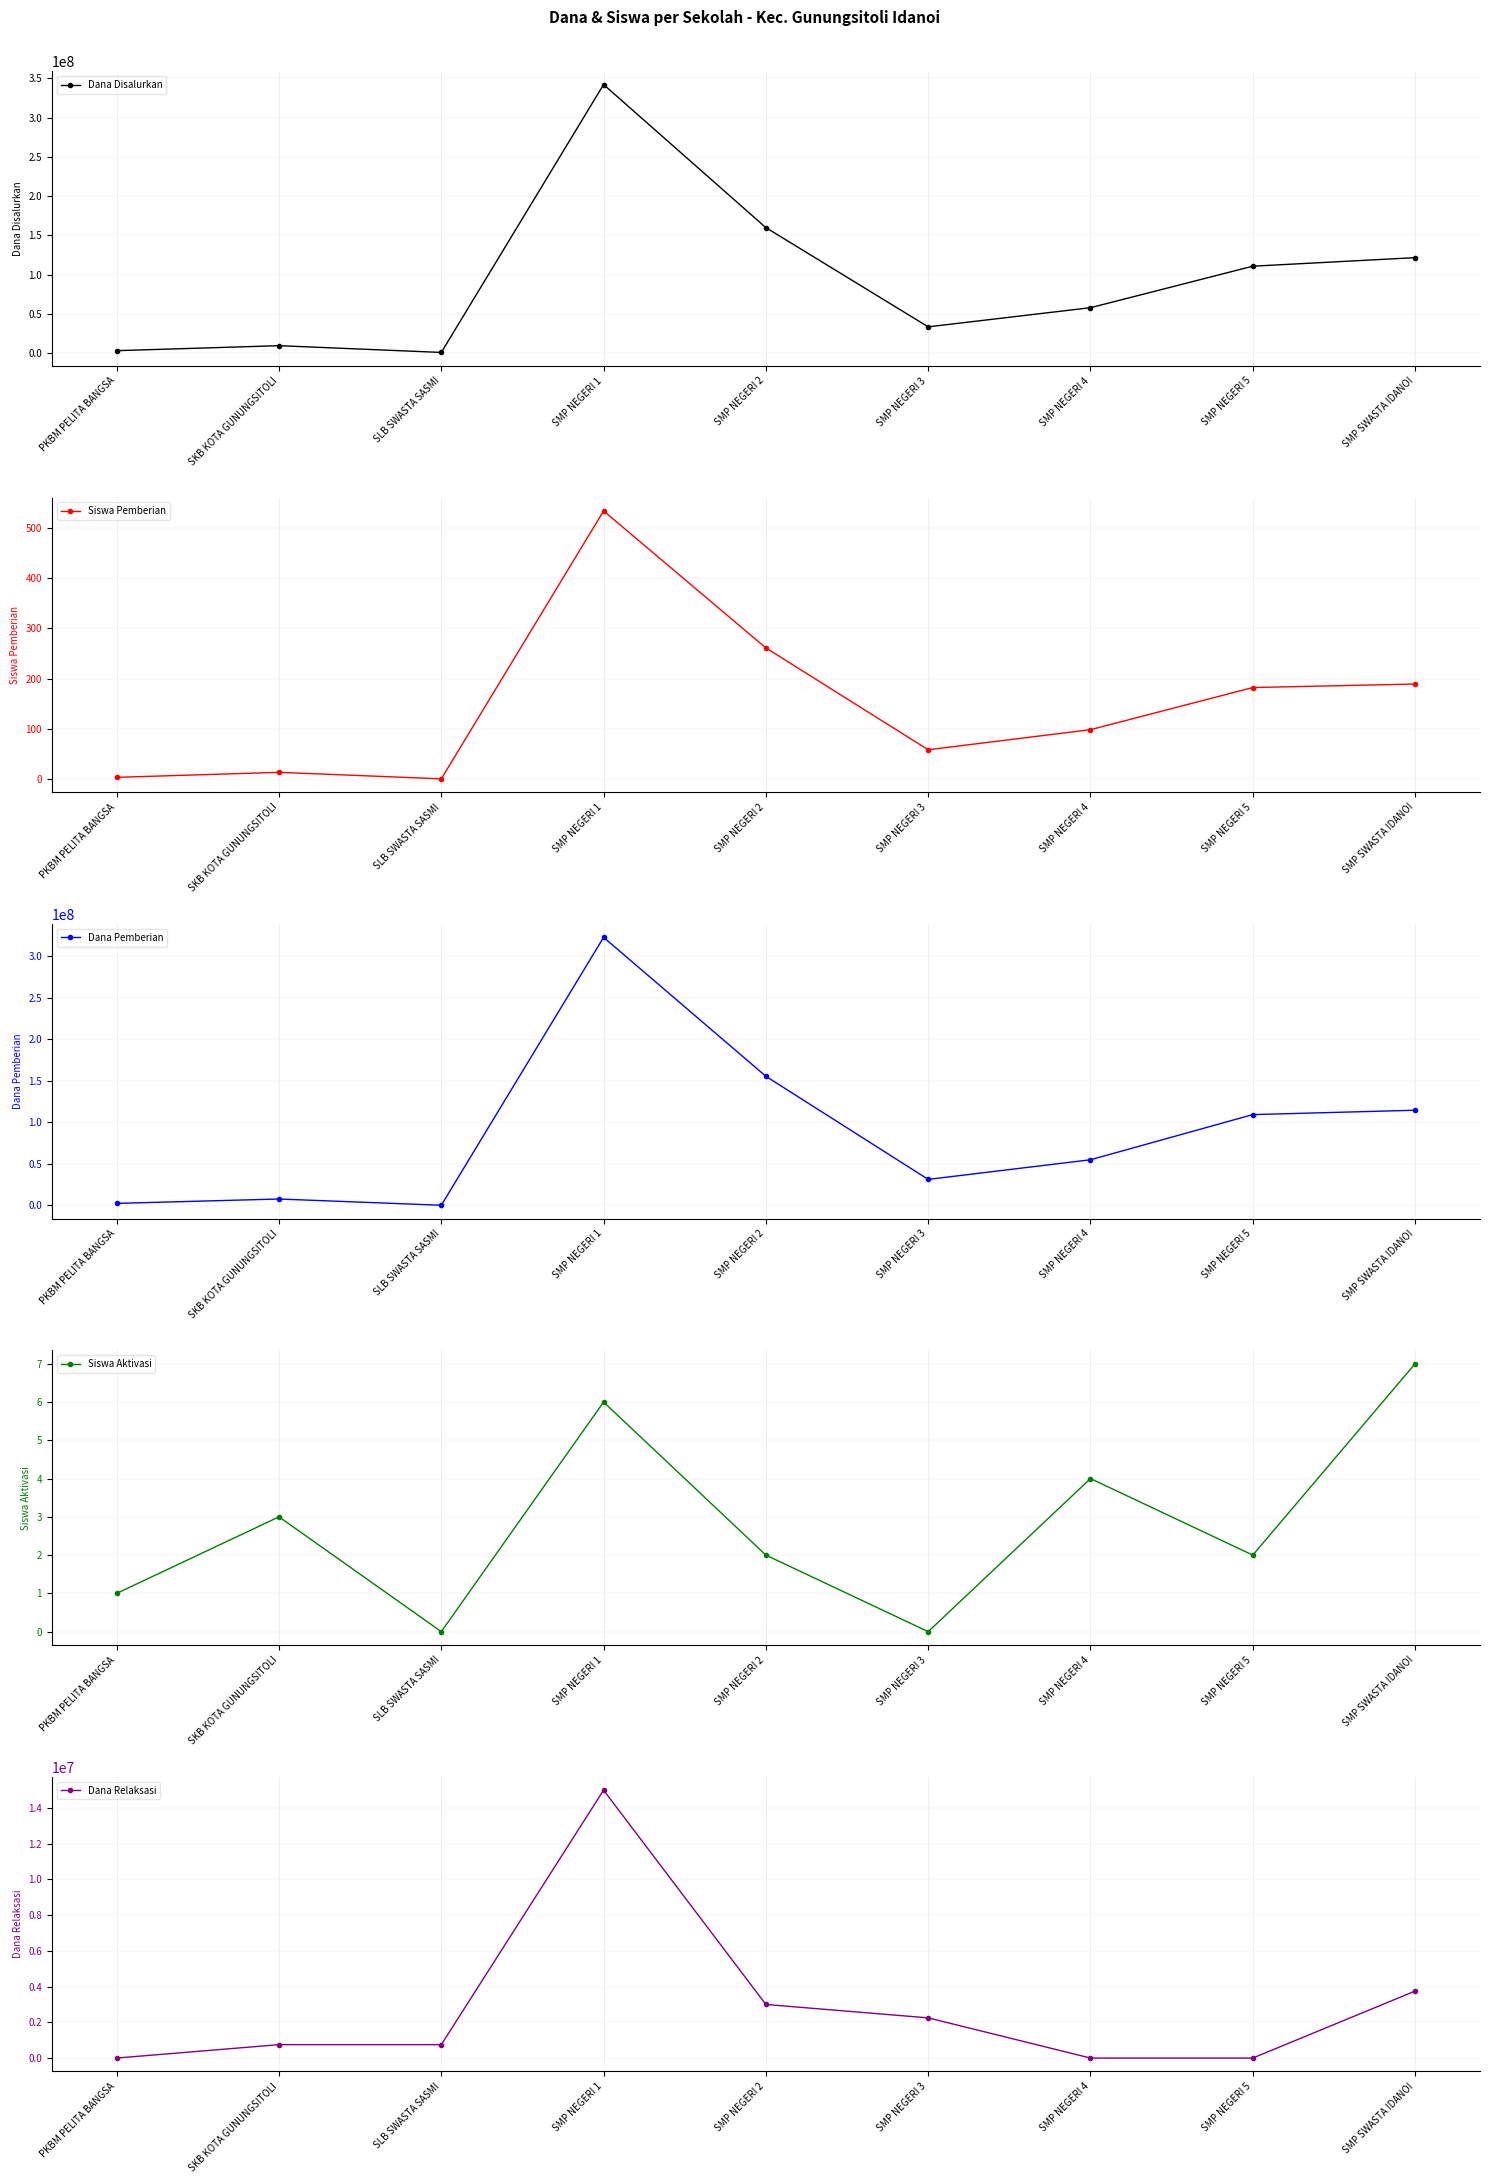

Is it true that Dana Pemberian equals 2250000 at PKBM PELITA BANGSA?

True